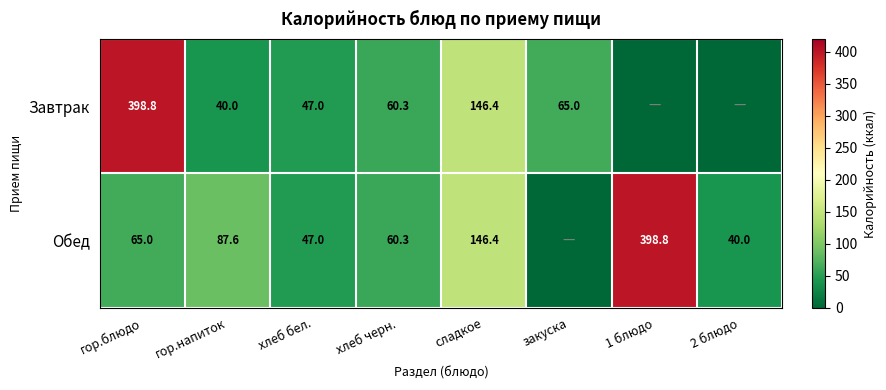

Which category has the lowest value across all series?

1 блюдо